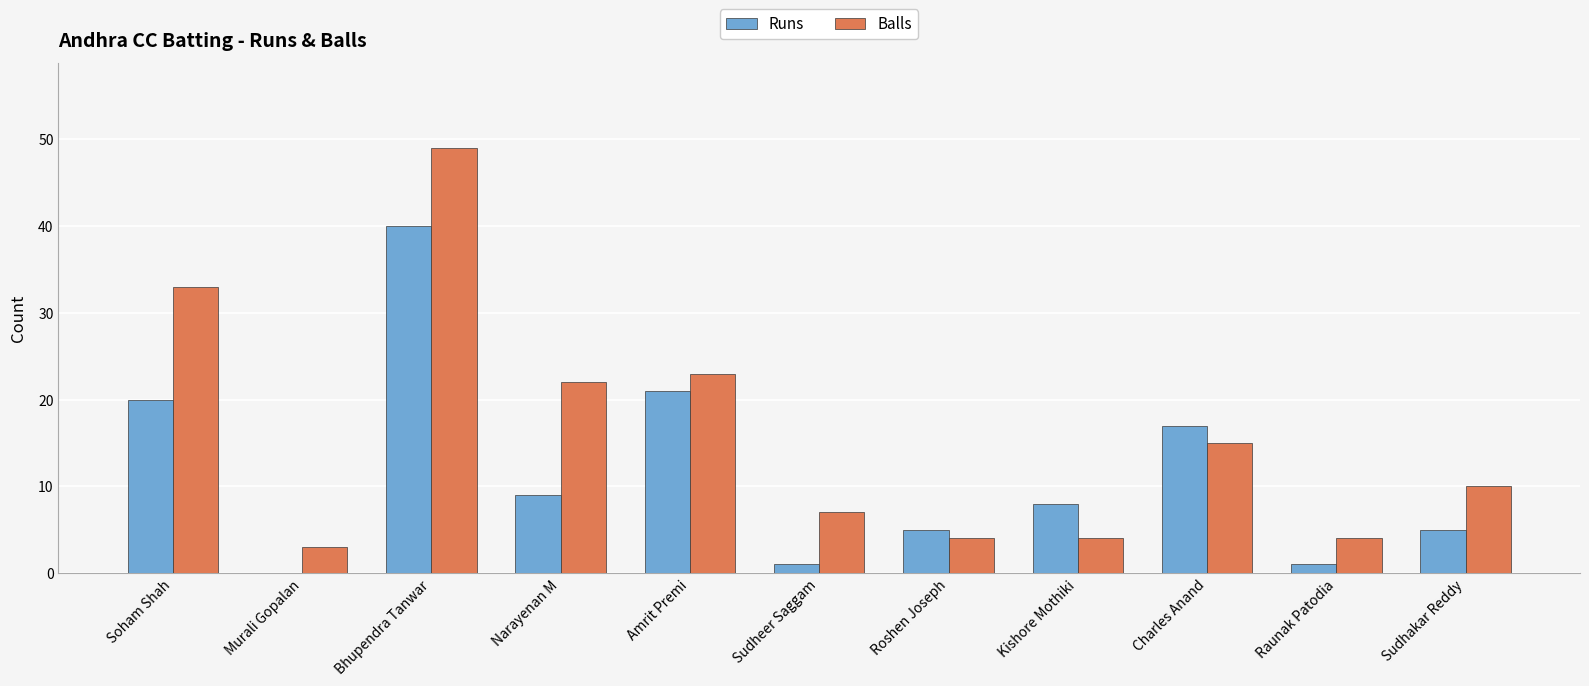

True or false: Balls has a value of 4 at Kishore Mothiki.

True